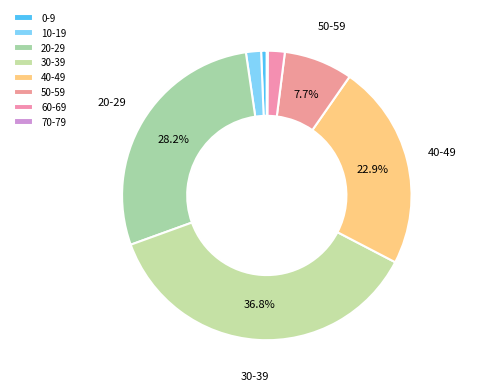

True or false: 60-69 accounts for 1% of the total.

False